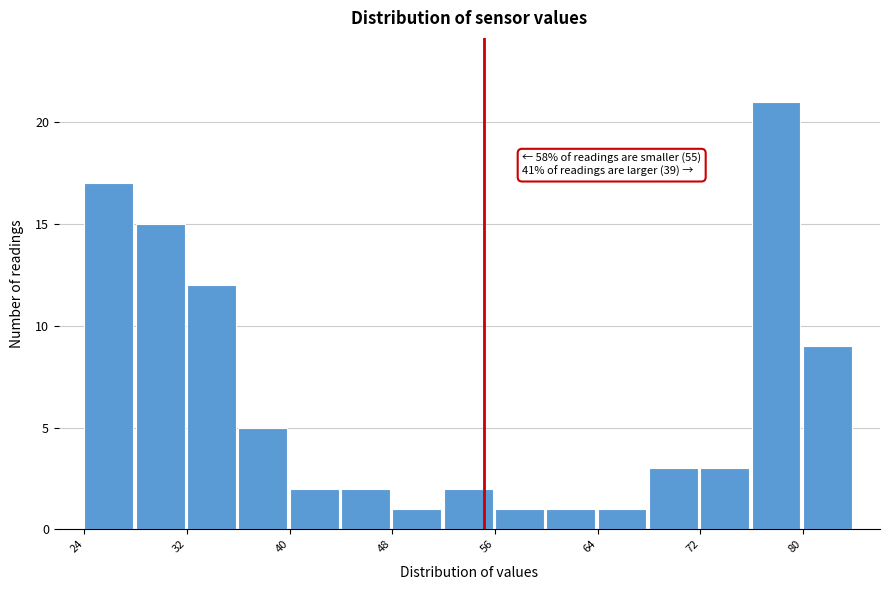

Over which range of the x-axis is the bar tallest?

76 to 80